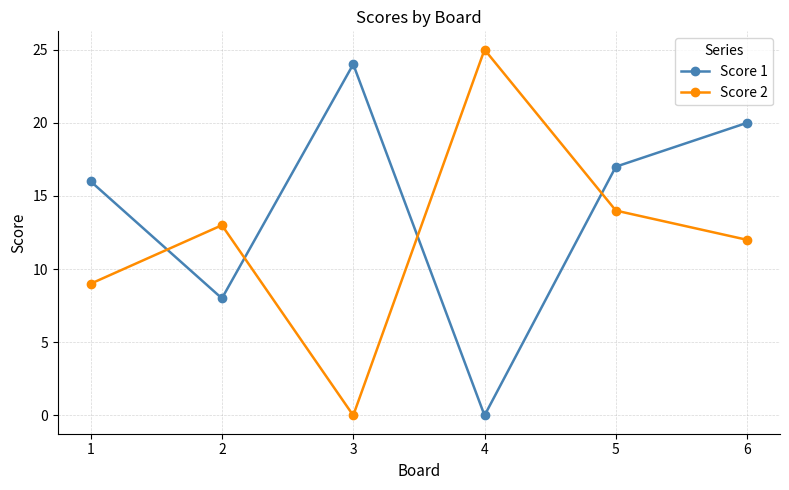

What is the maximum value for Score 1?

24